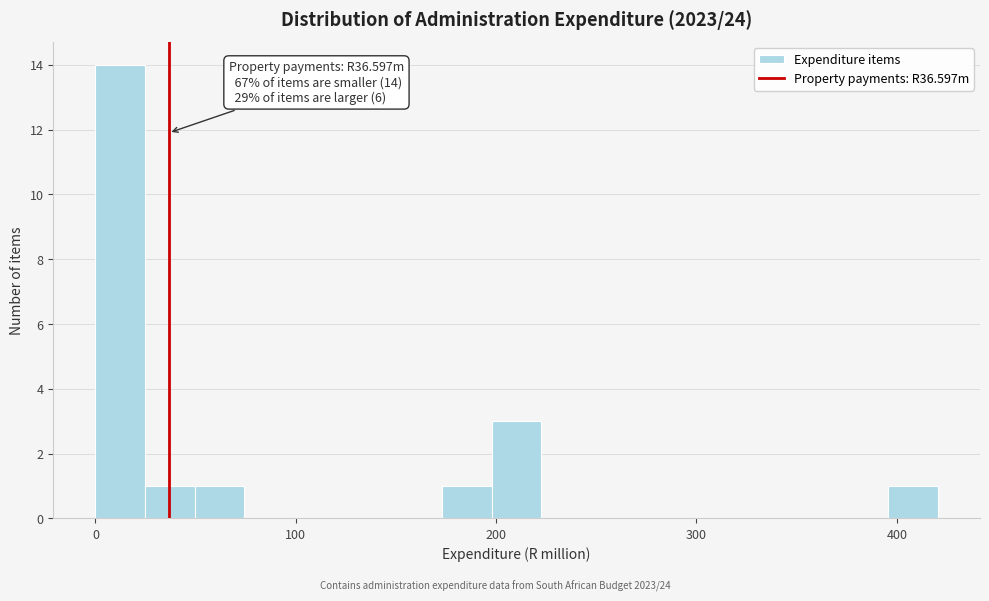

Read against the x-axis, roughly where is the centre of the tallest bar?

10